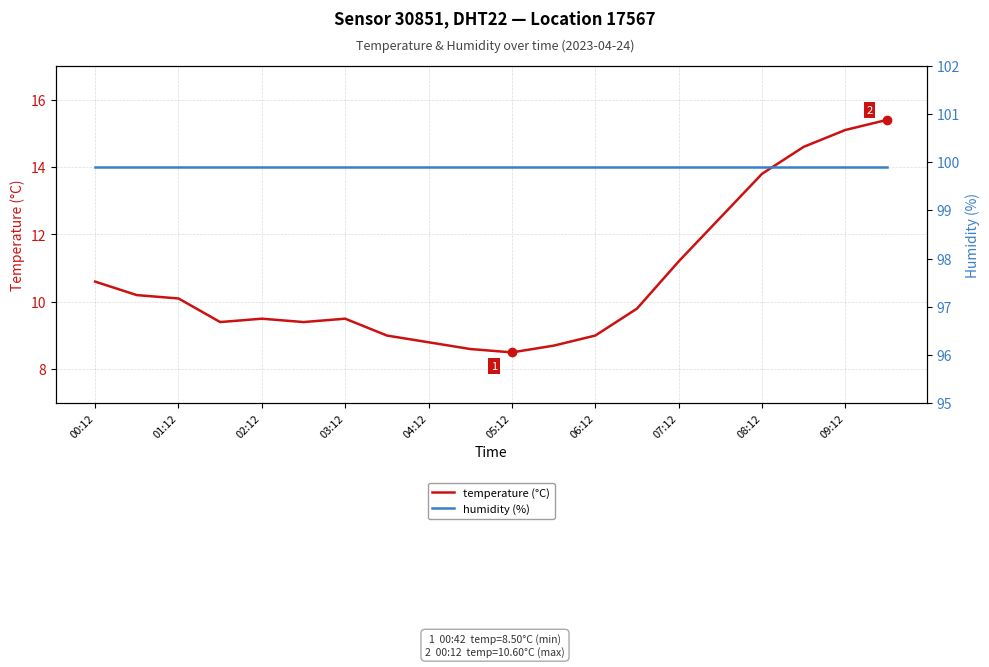

Where is temperature (°C) nearest to the value 11?

07:12